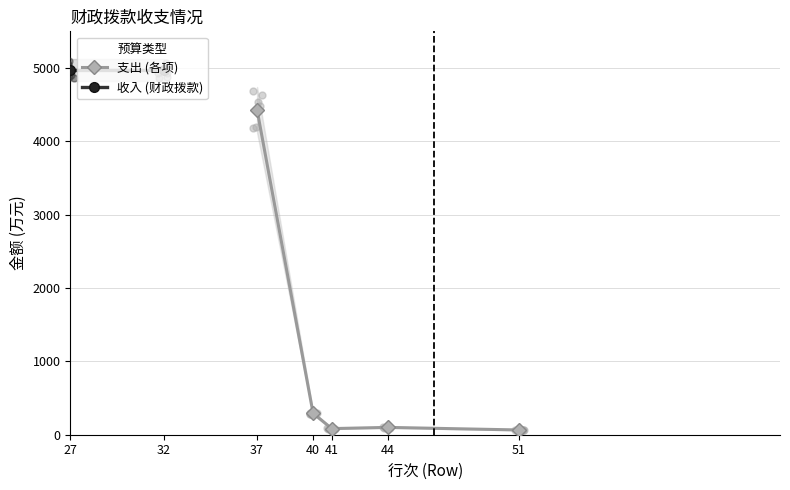

What is the maximum value for 支出 (各项)?

4431.5